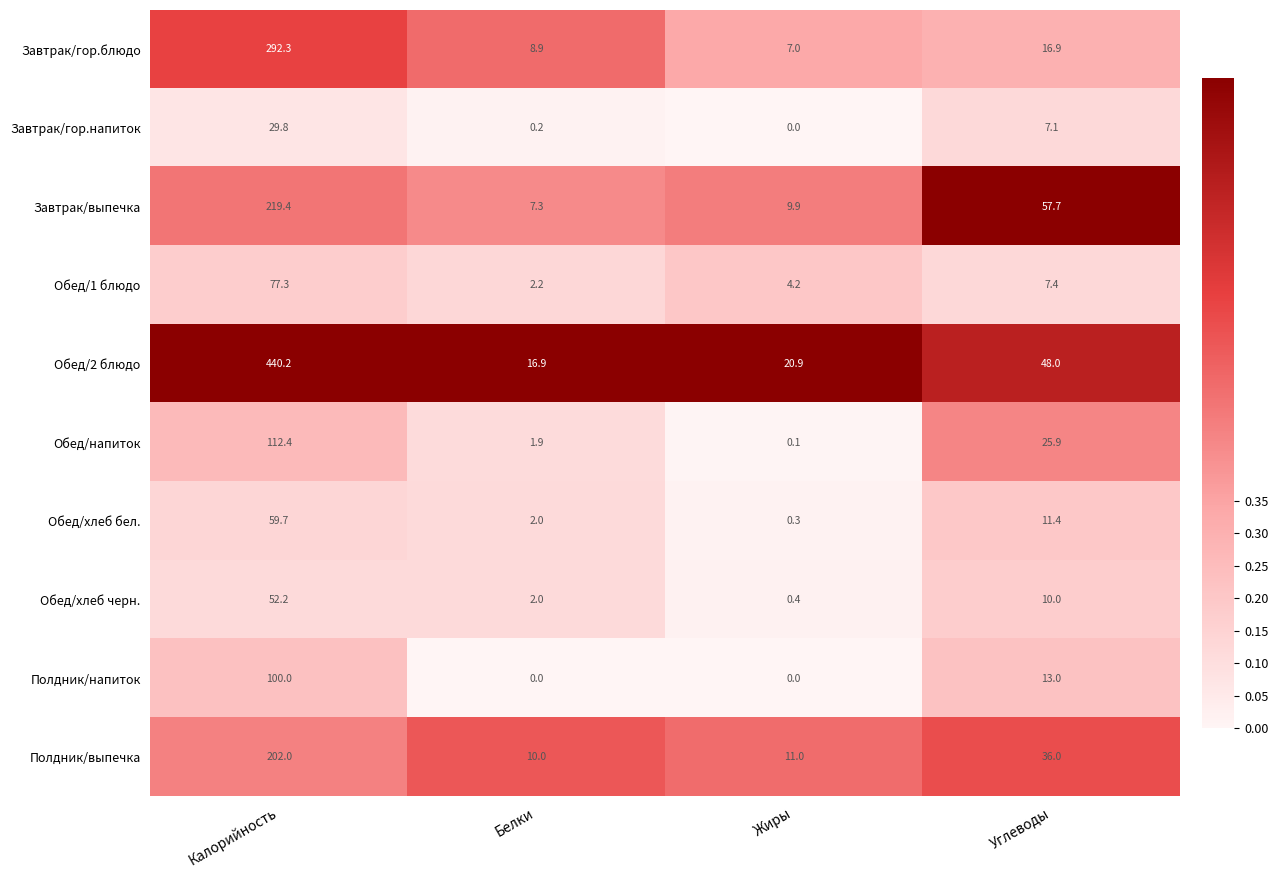

What is the average value of the Обед/напиток series?

35.1